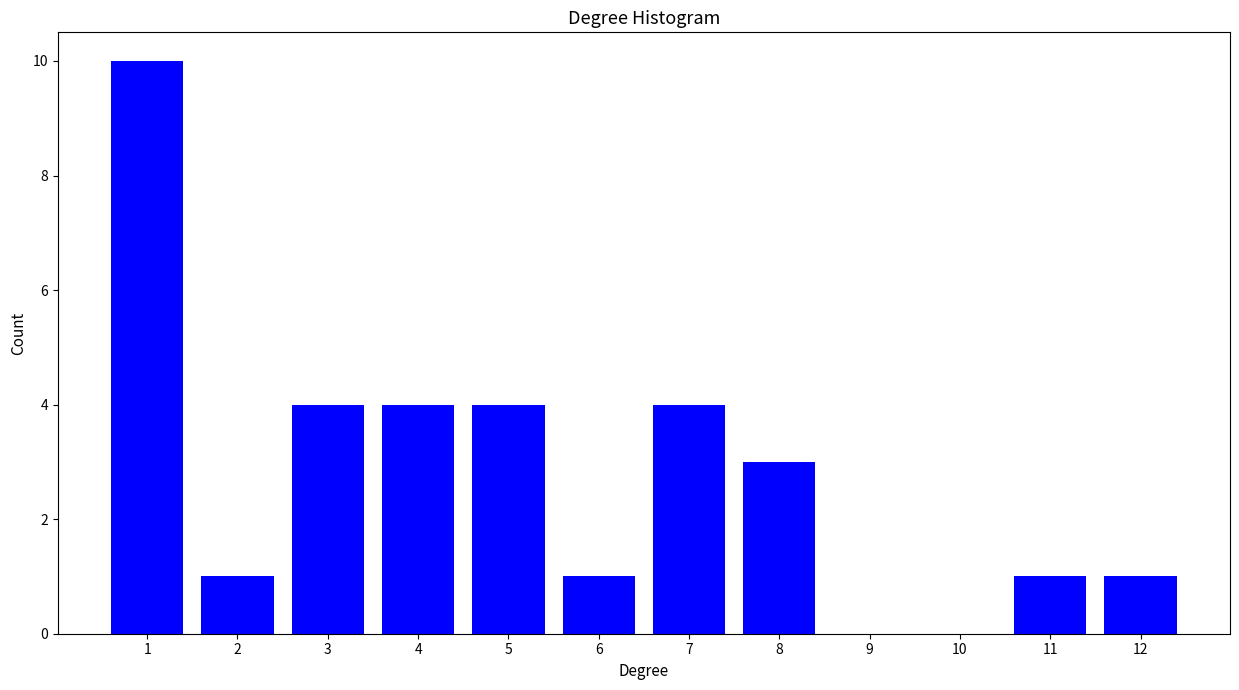

Reading left to right, list all the values displayed in this chart.

1=10	2=1	3=4	4=4	5=4	6=1	7=4	8=3	9=0	10=0	11=1	12=1